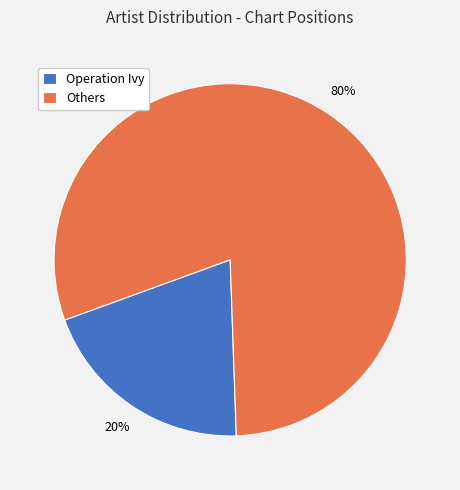

The Operation Ivy slice represents 33% of the pie. True or false?

False